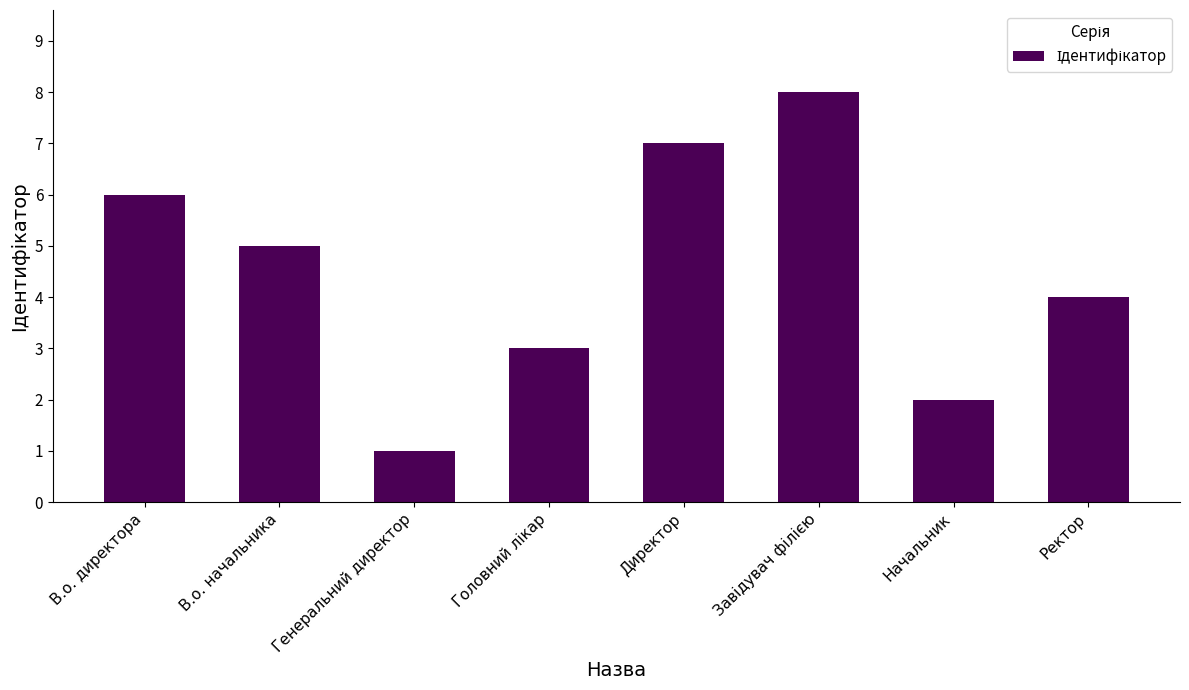

What is the change in value from Генеральний директор to Ректор?

+3